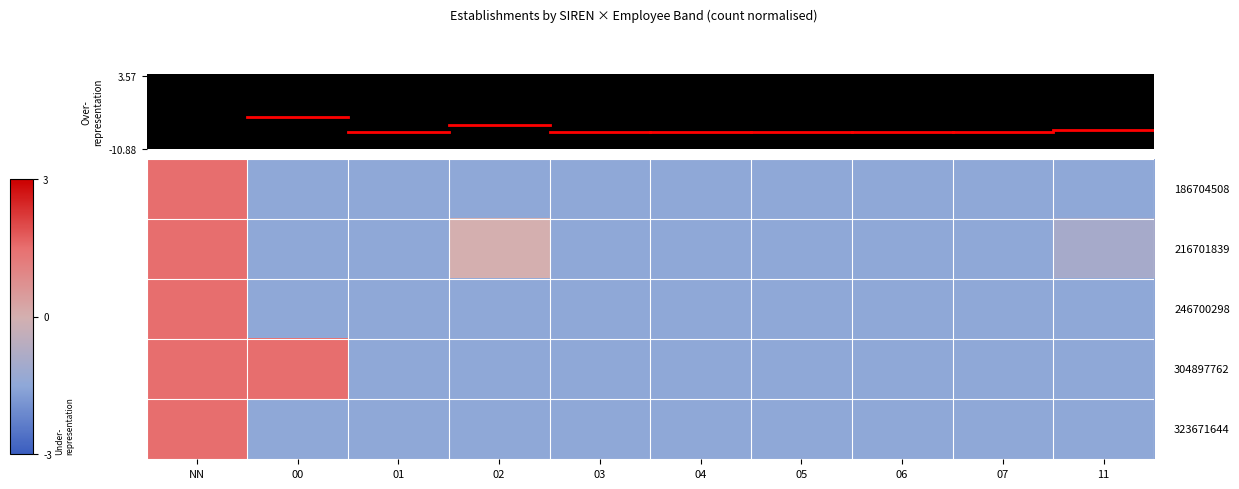

At how many categories does at least one series exceed 0?

2